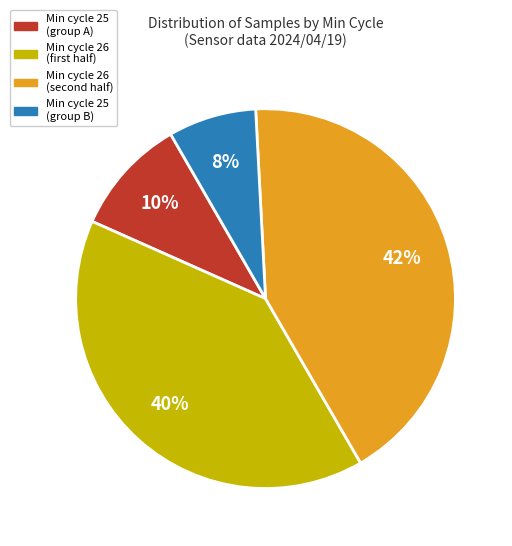

Is there any slice that represents more than half of the pie?

No